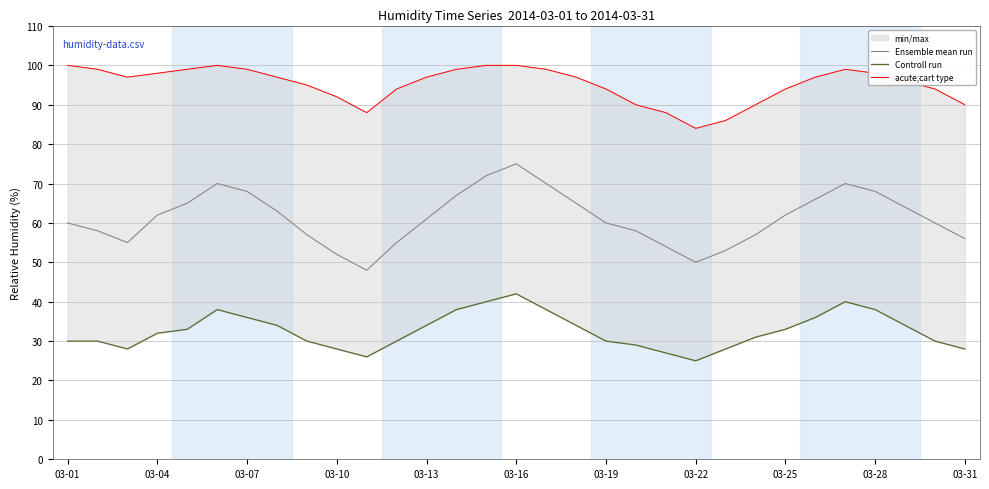

At 22, list the series in order from largest to smallest.

acute;cart type, Ensemble mean run, Controll run